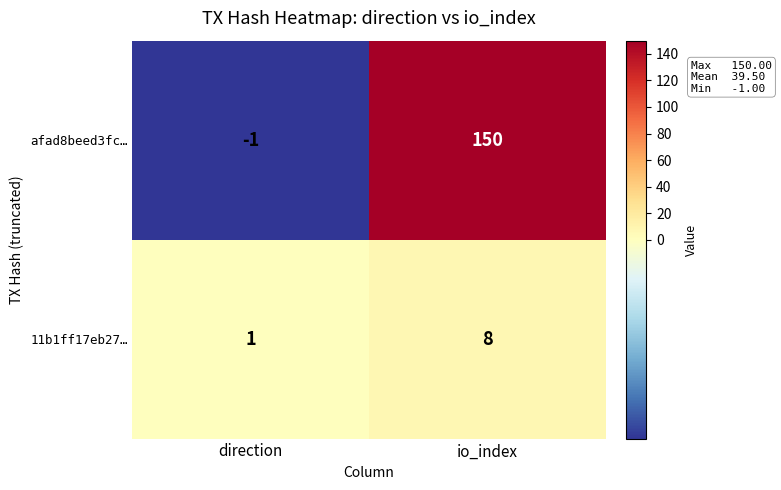

Which label corresponds to the smallest value in the chart?

direction